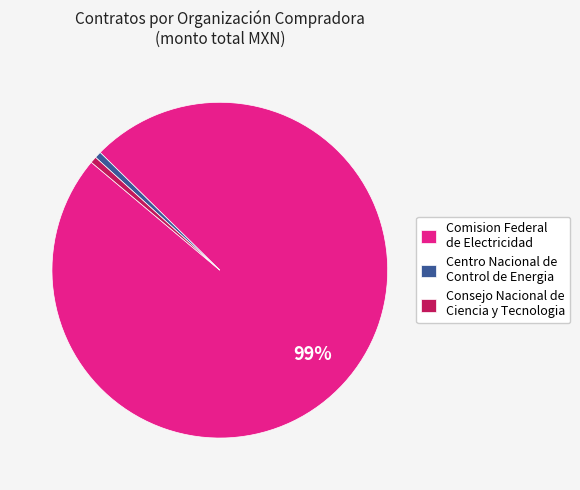

Which category accounts for the majority?

Comision Federal de Electricidad